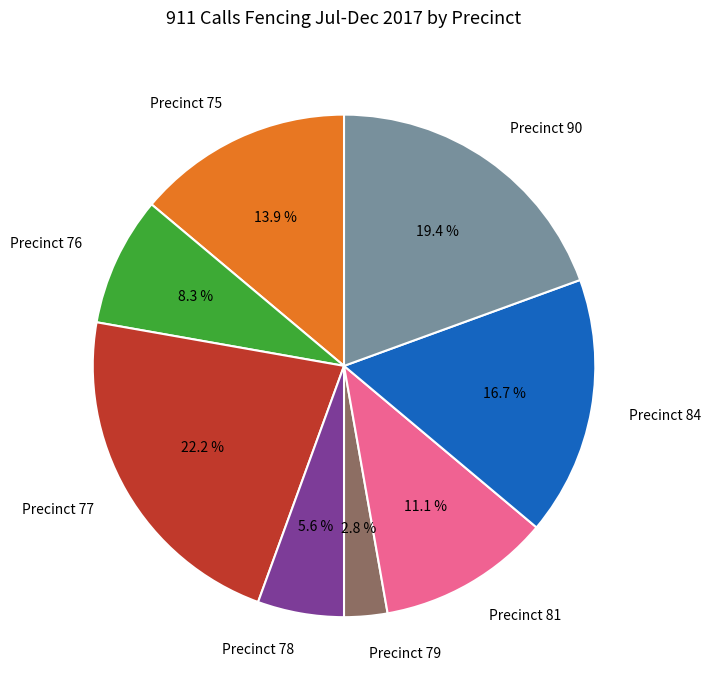

Rank the categories by value from lowest to highest.

Precinct 79, Precinct 78, Precinct 76, Precinct 81, Precinct 75, Precinct 84, Precinct 90, Precinct 77